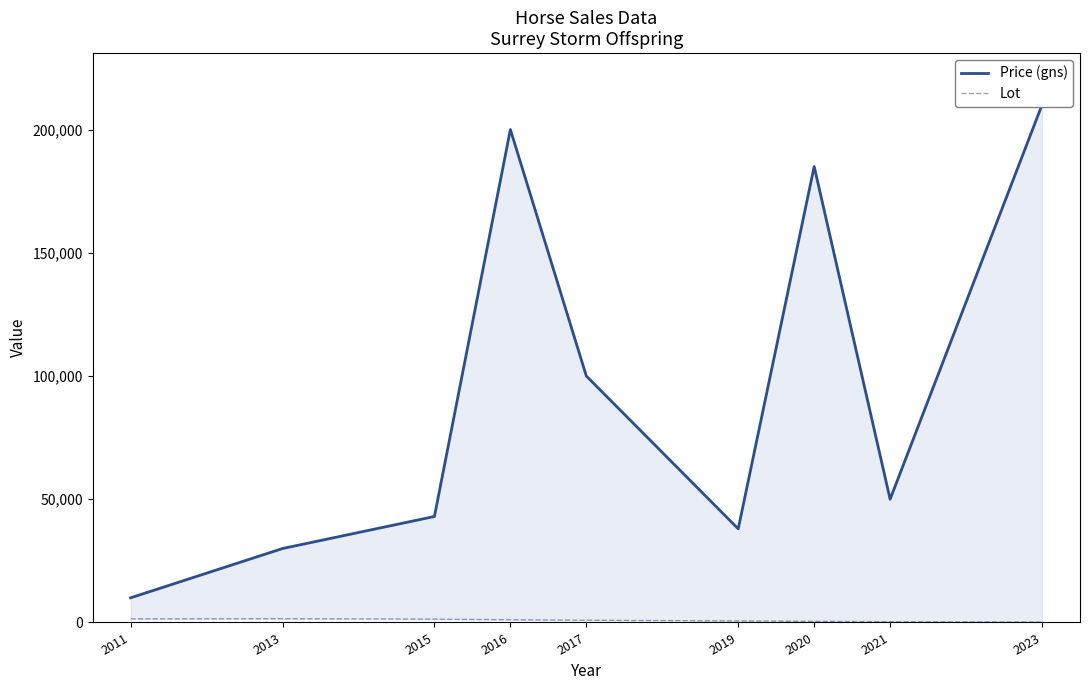

The value of Price (gns) at 2015 is 43000. True or false?

True